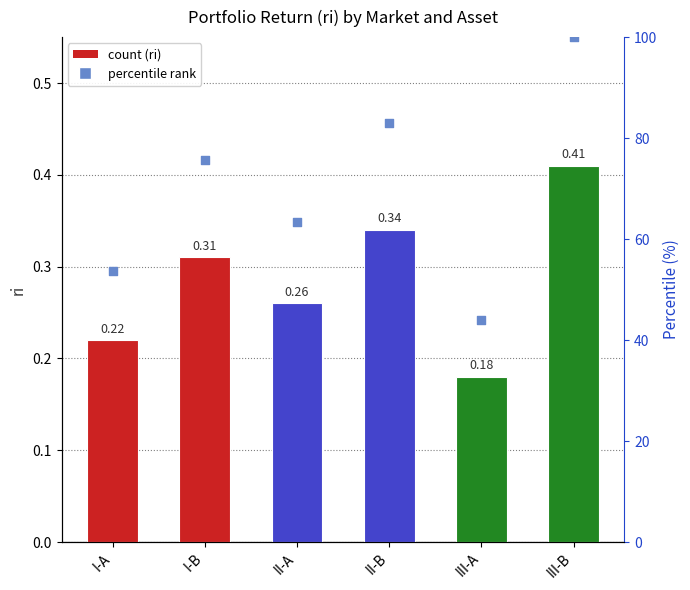

At which category is the sum across all series the highest?

III-B